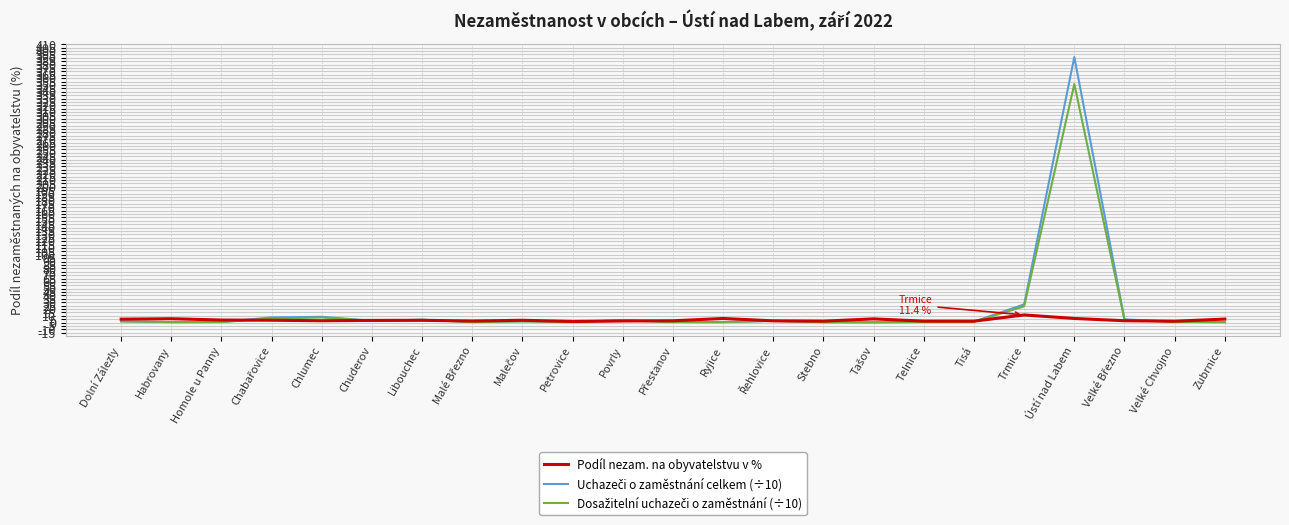

True or false: Podíl nezam. na obyvatelstvu v % has a value of 2.8 at Chlumec.

True